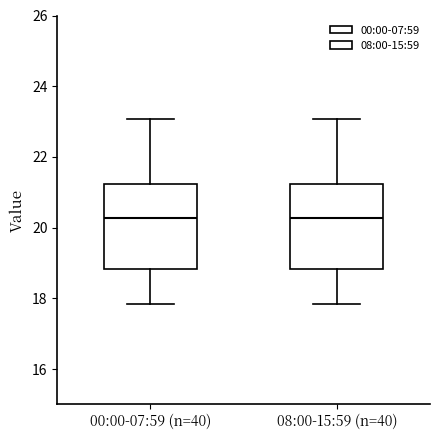

Where does the upper whisker of the box for 08:00-15:59 (n=40) end on the y-axis? The values are not printed on the chart, so give them approximately, as read against the axis.

23.0